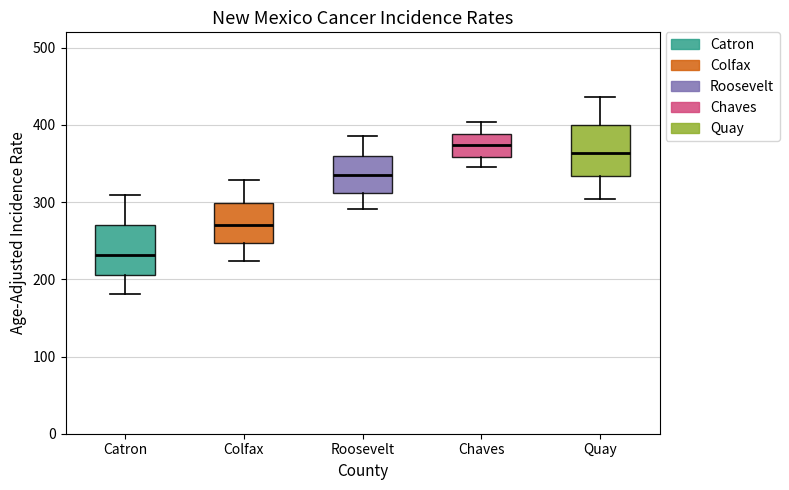

Reading left to right, read every box against the y-axis: the position of its median line, the range the box covers, and the ends of its whiskers. The values are not printed on the chart, so give them approximately, as read against the axis.

Catron: median 230, box 210 to 270, whiskers 180 to 310
Colfax: median 270, box 250 to 300, whiskers 220 to 330
Roosevelt: median 340, box 310 to 360, whiskers 290 to 390
Chaves: median 370, box 360 to 390, whiskers 350 to 400
Quay: median 360, box 330 to 400, whiskers 300 to 440